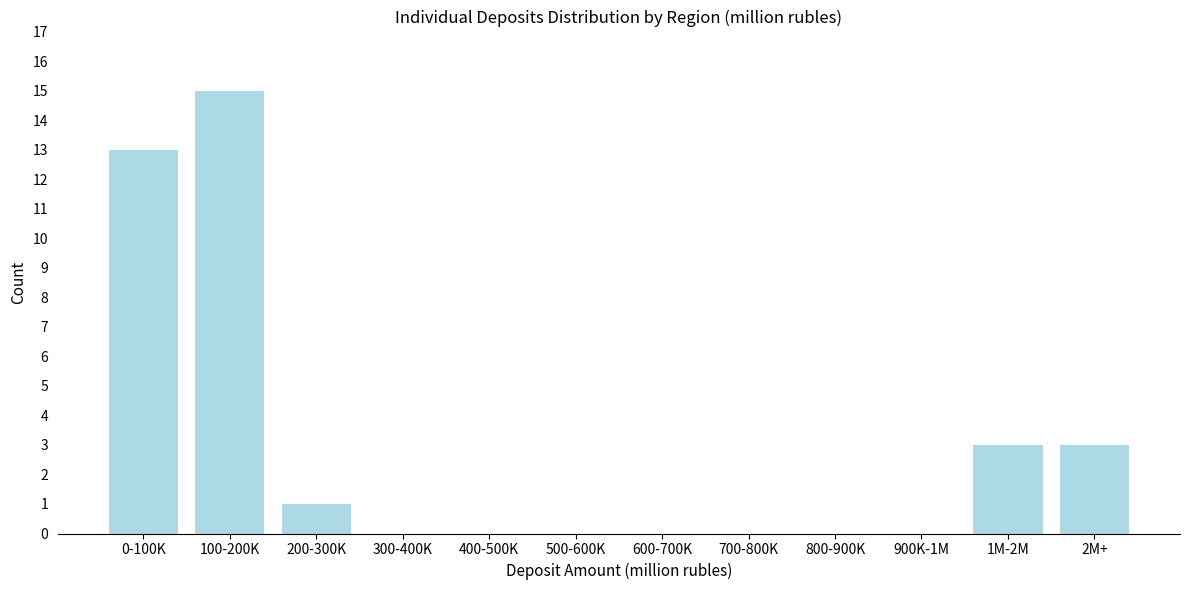

Reading right to left, extract all data points from this chart.

2M+=3	1M-2M=3	900K-1M=0	800-900K=0	700-800K=0	600-700K=0	500-600K=0	400-500K=0	300-400K=0	200-300K=1	100-200K=15	0-100K=13